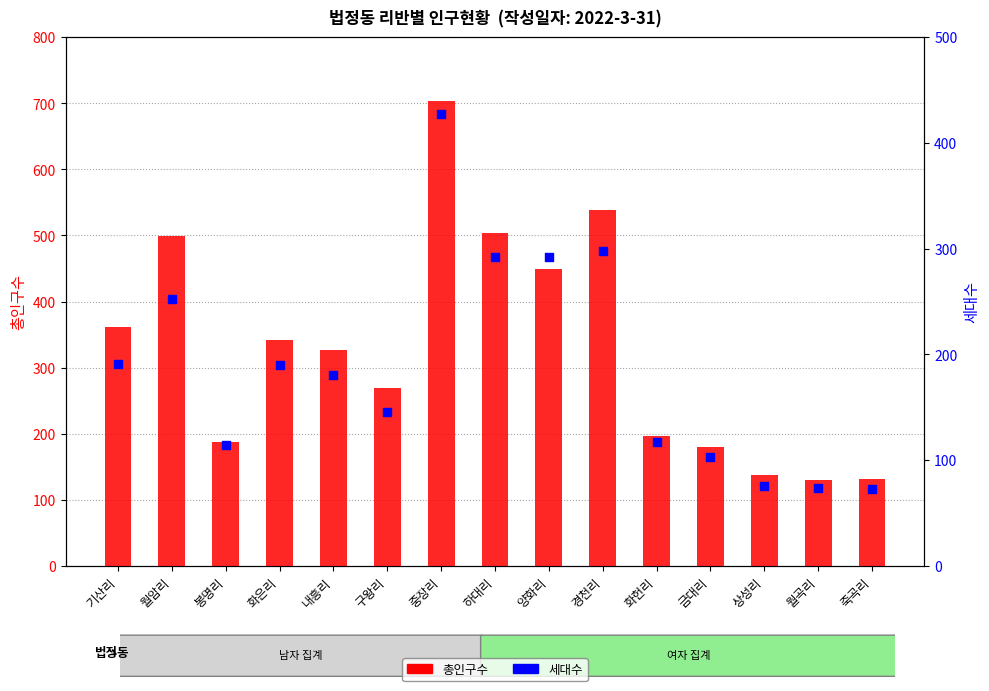

Is the value of 세대수 at 내흥리 greater than the value of 총인구수 at 금대리?

Yes